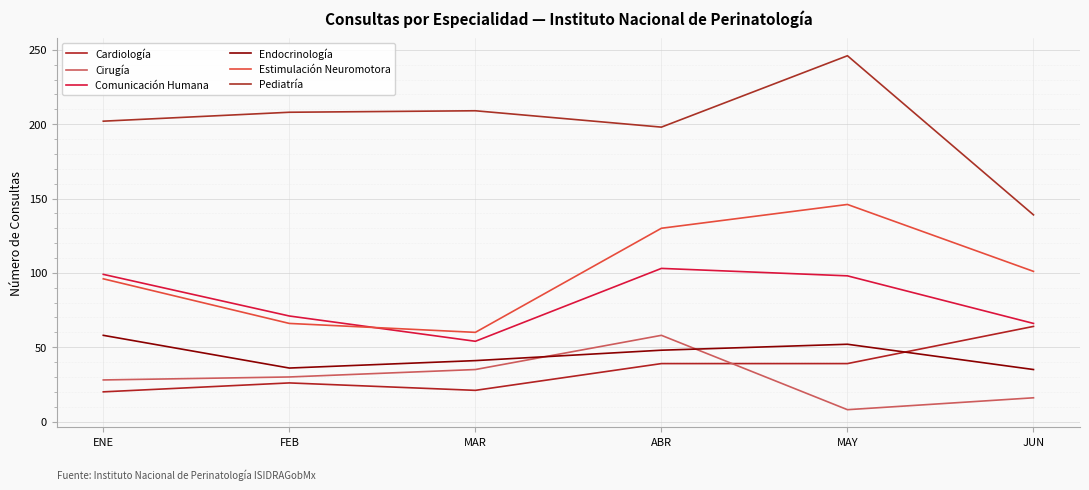

Where is Endocrinología nearest to the value 46?

ABR